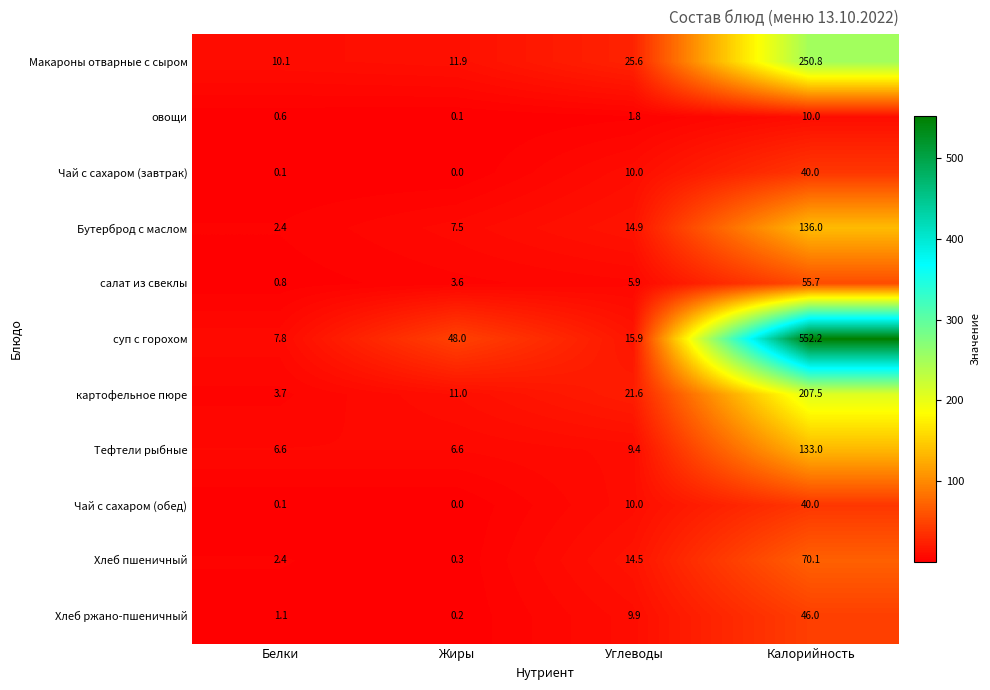

The Тефтели рыбные series shows 4.3 at Белки. True or false?

False